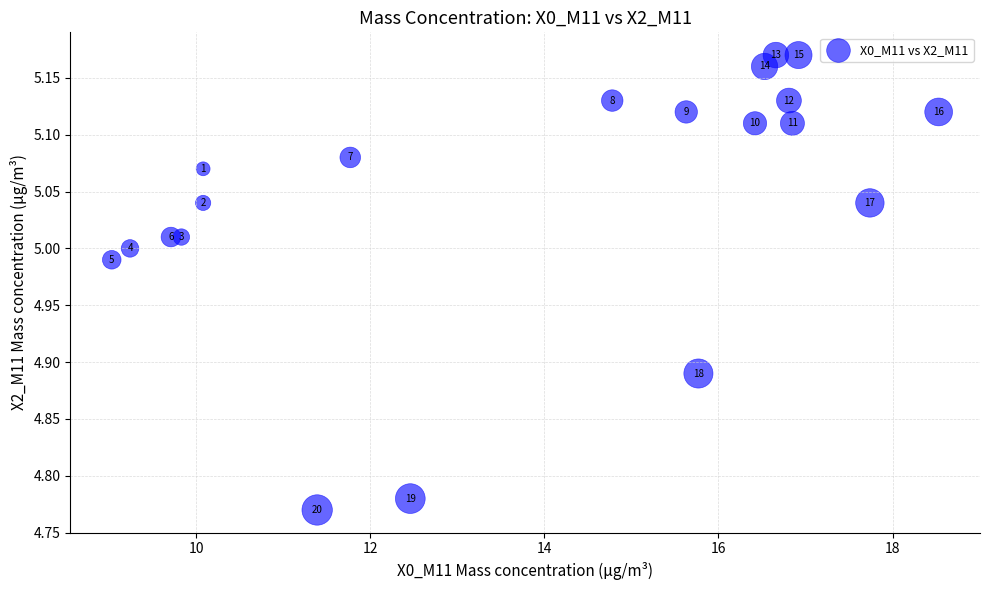

What is the range of X values (max minus min)?

9.5